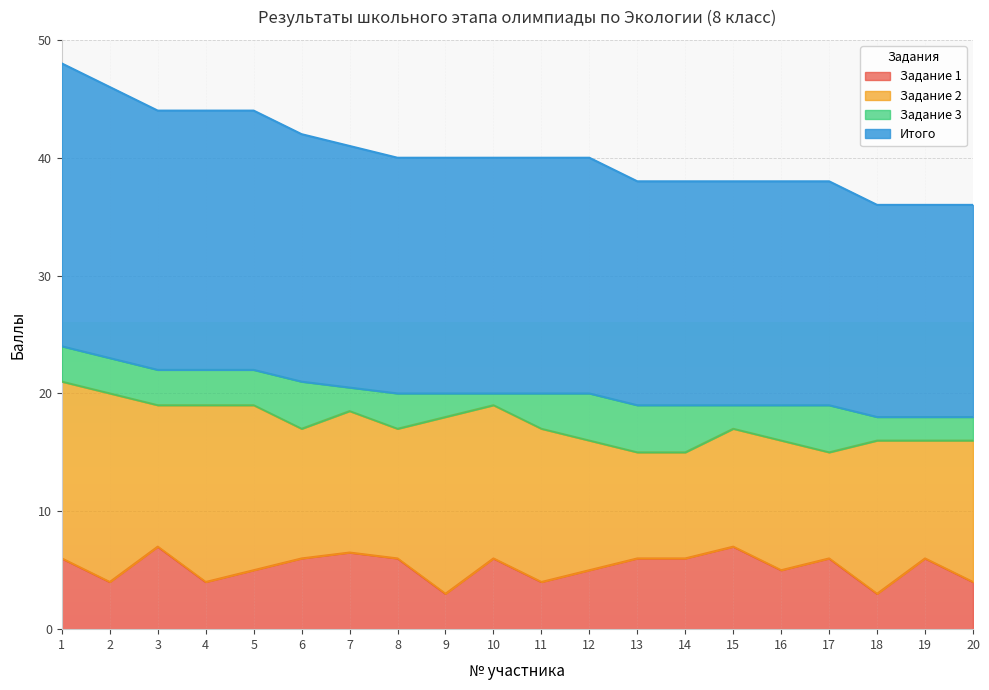

True or false: Итого and Задание 1 intersect in this chart.

False